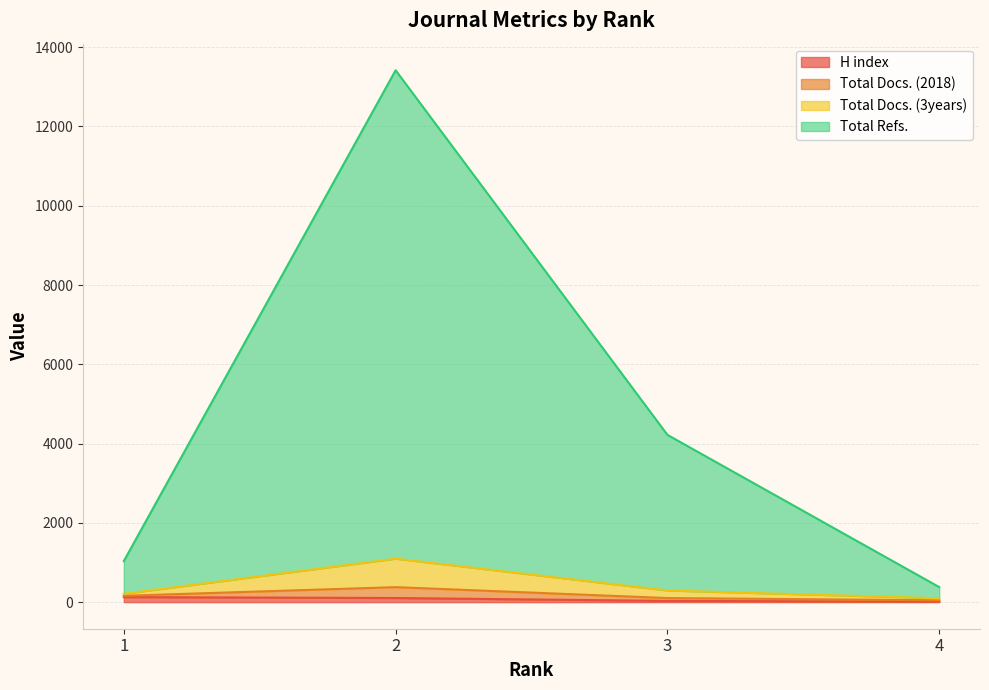

What is the difference between the H index values at 2 and 3?

73